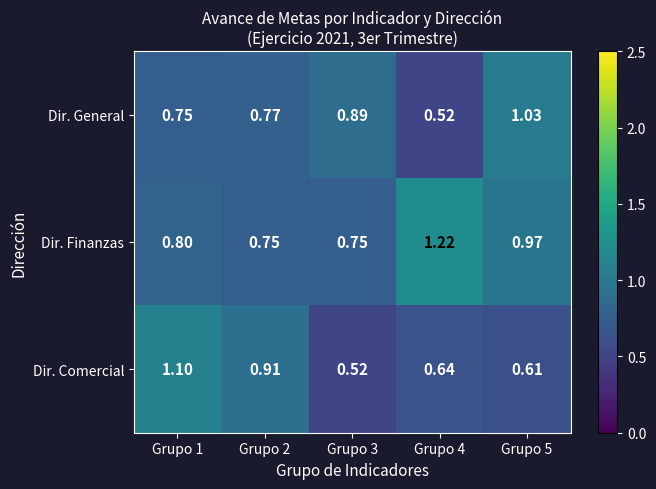

What is the spread (max minus min) of values at Grupo 4?

0.7